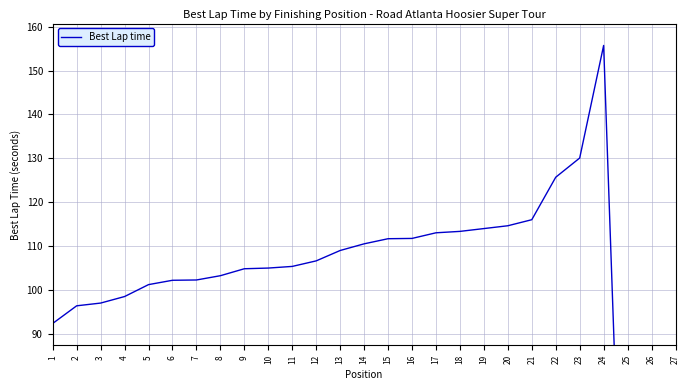

The chart shows a value of 221.0 at 23. True or false?

False